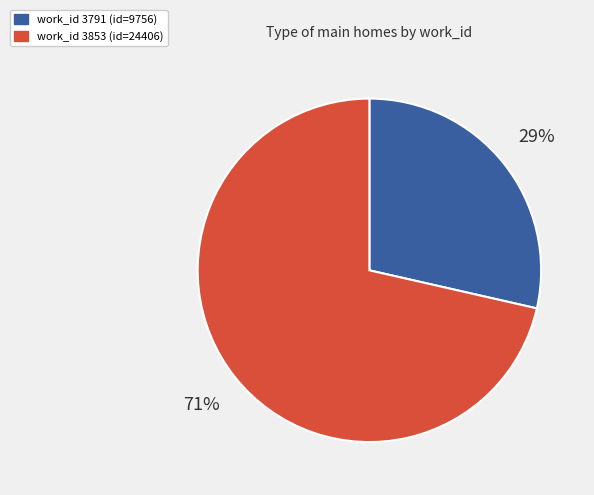

Does any single category account for the majority?

Yes